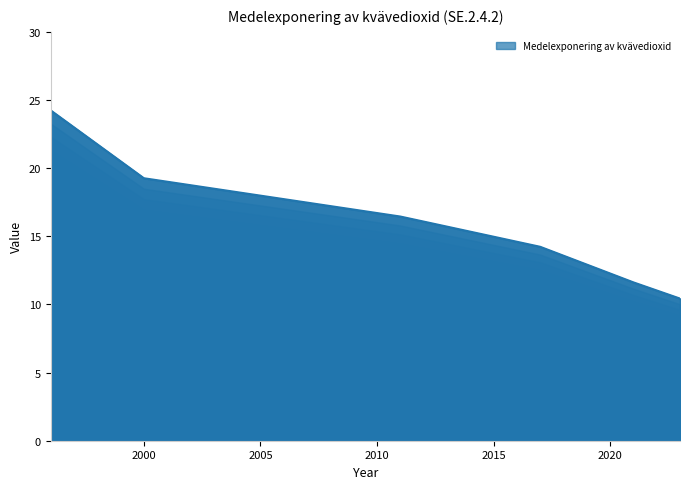

How many values are below 16?

3